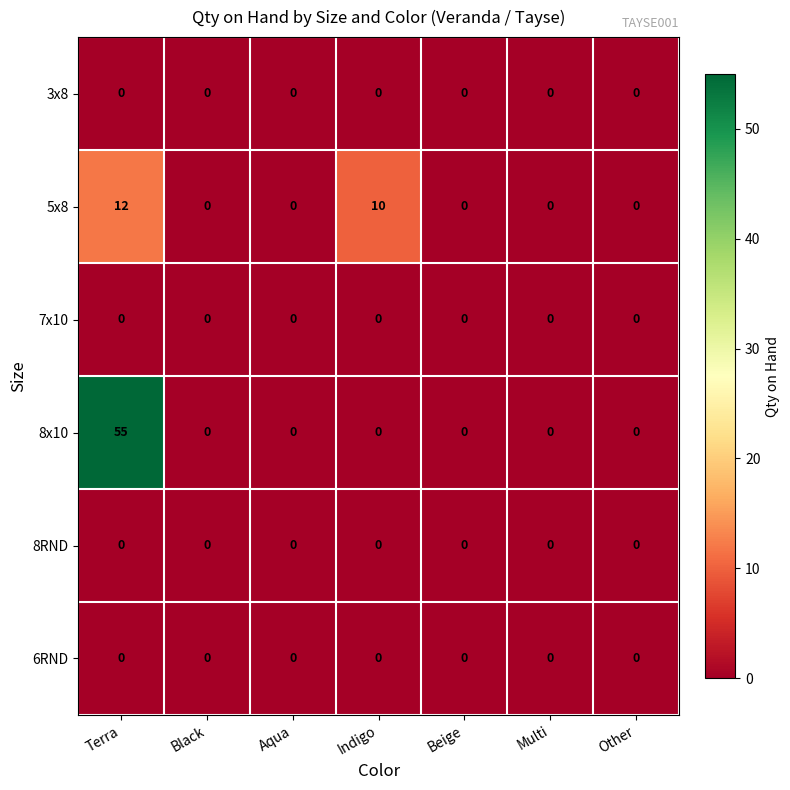

What is the highest value of the 5x8 series?

12